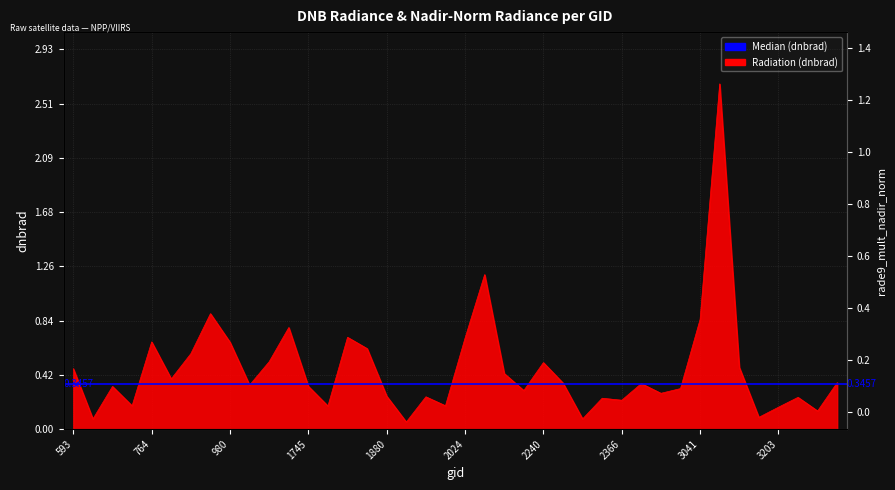

Which category has the highest value across all series?

3077